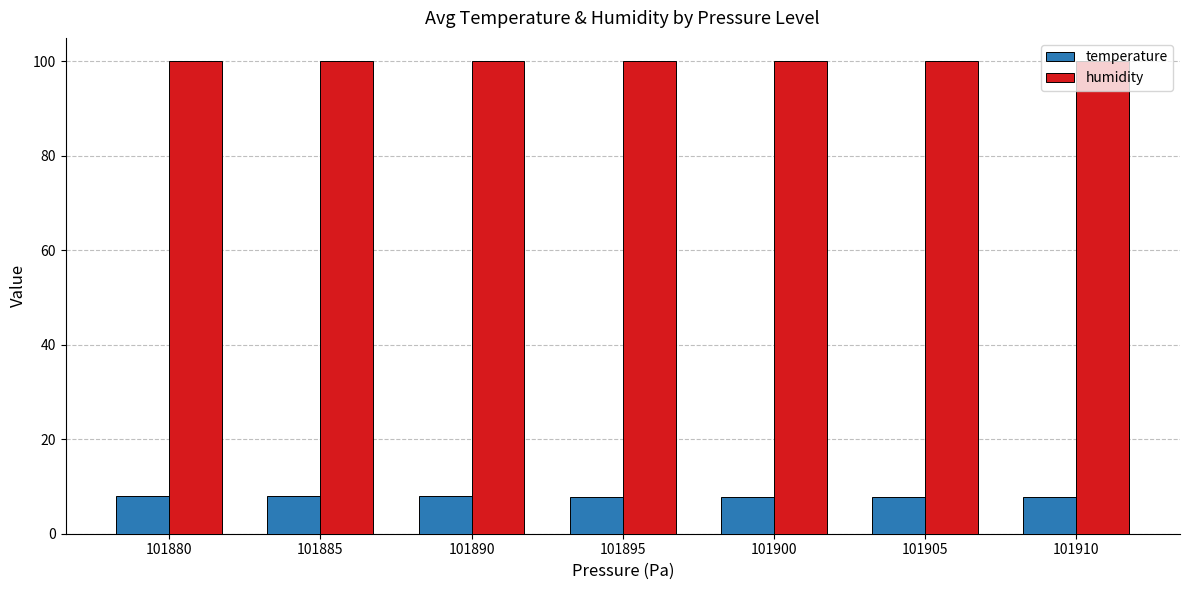

What is the average value of the temperature series?

7.9